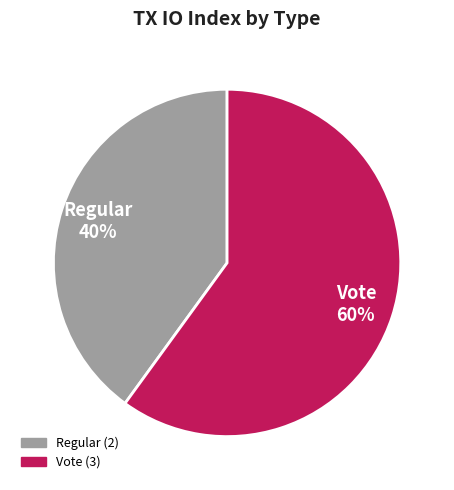

Is the sum of Vote and Regular greater than half?

Yes